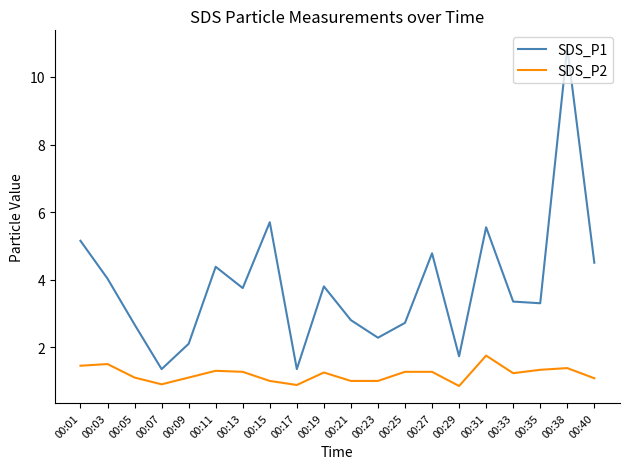

How many distinct data groups are displayed?

2